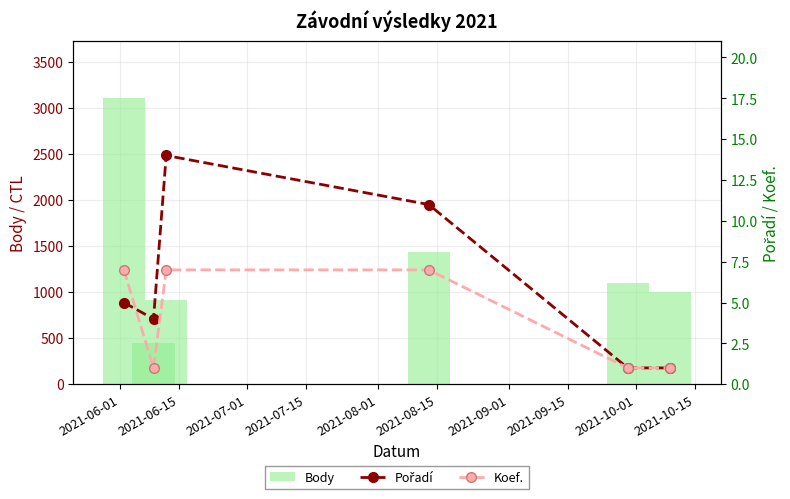

Reading left to right, transcribe all the data shown in this chart.

Body: 3104	453	917	1440	1101	1004
Pořadí: 5	4	14	11	1	1
Koef.: 7	1	7	7	1	1